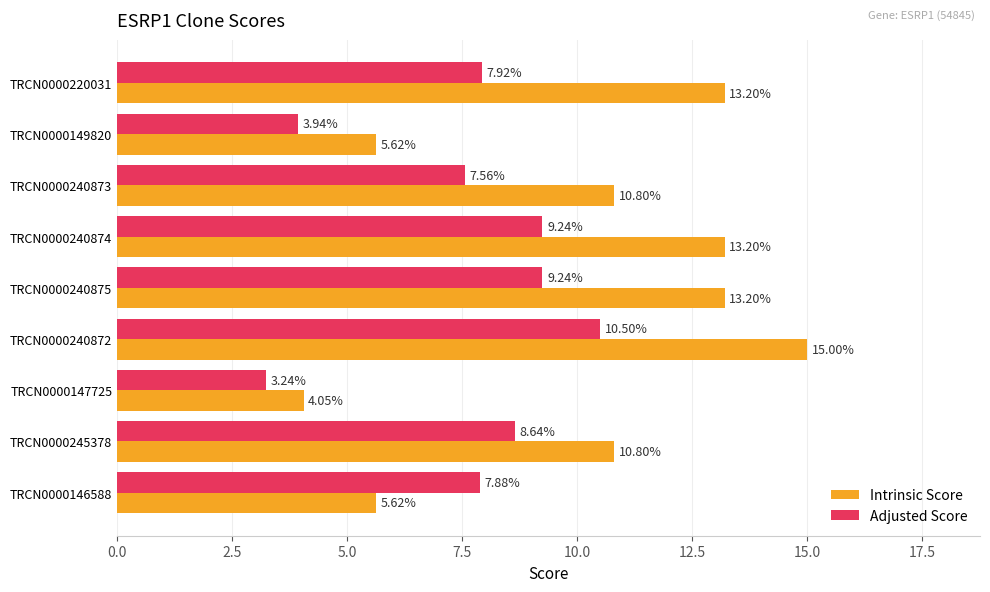

How many data points does each series have?

9